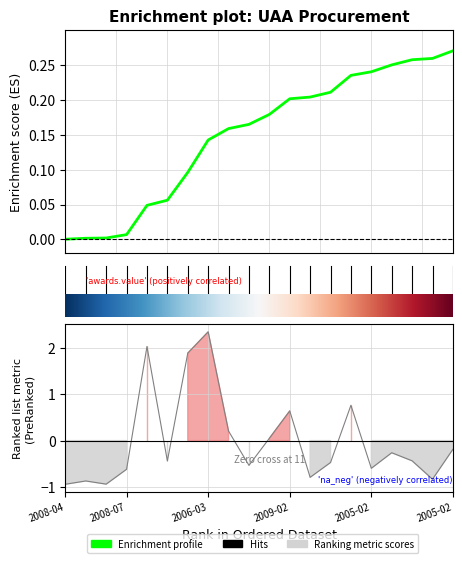

What is the approximate value at 2005-02?

-0.3